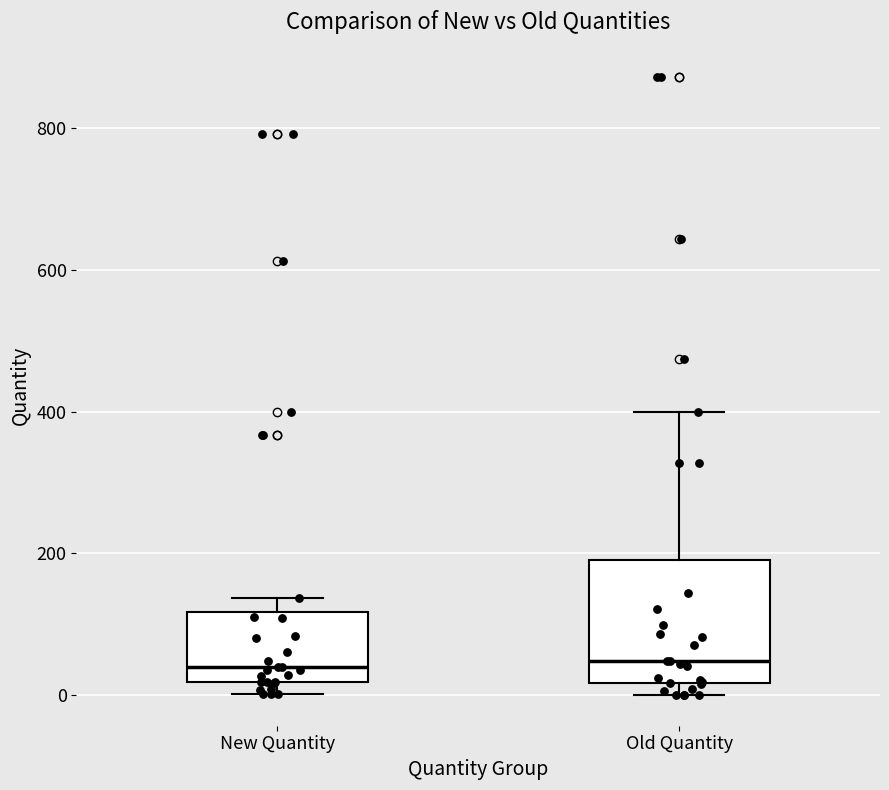

Which box is the tallest, from its lower edge to its upper edge?

Old Quantity